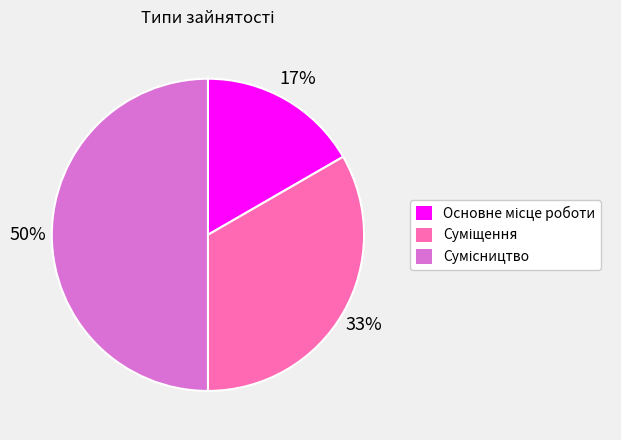

To the nearest percent, what is the difference between the largest and smallest slice percentages?

33%